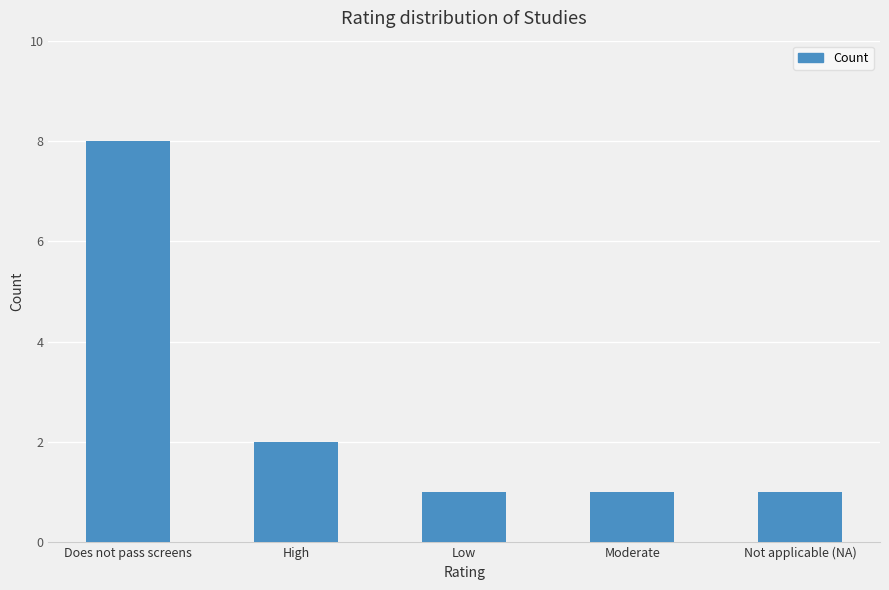

What is the label of the 2nd bar from the left?

High